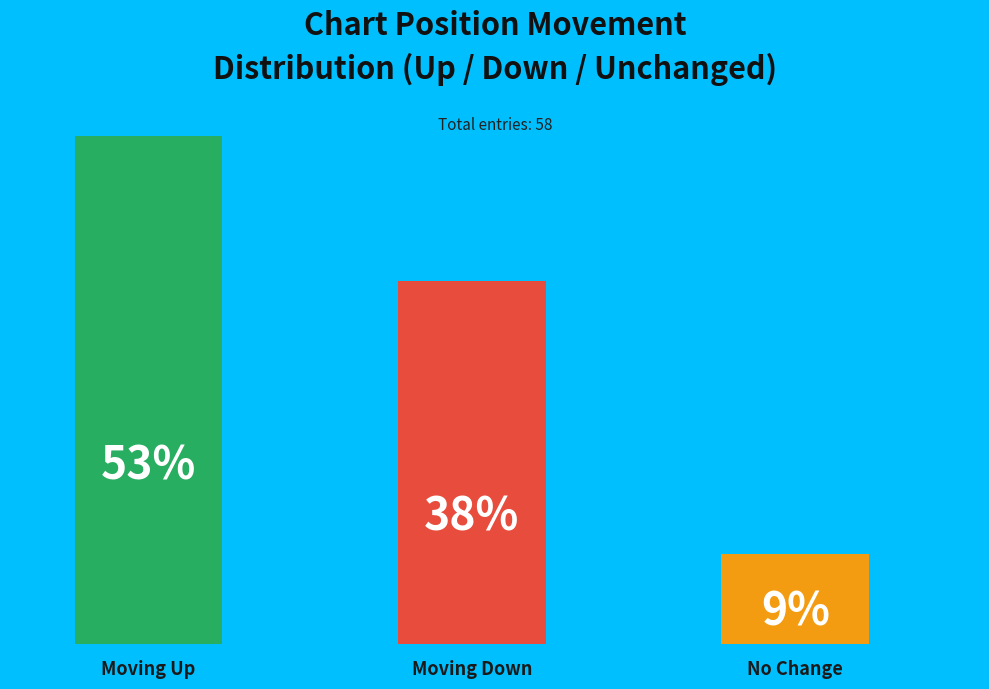

True or false: - accounts for 14% of the total.

False